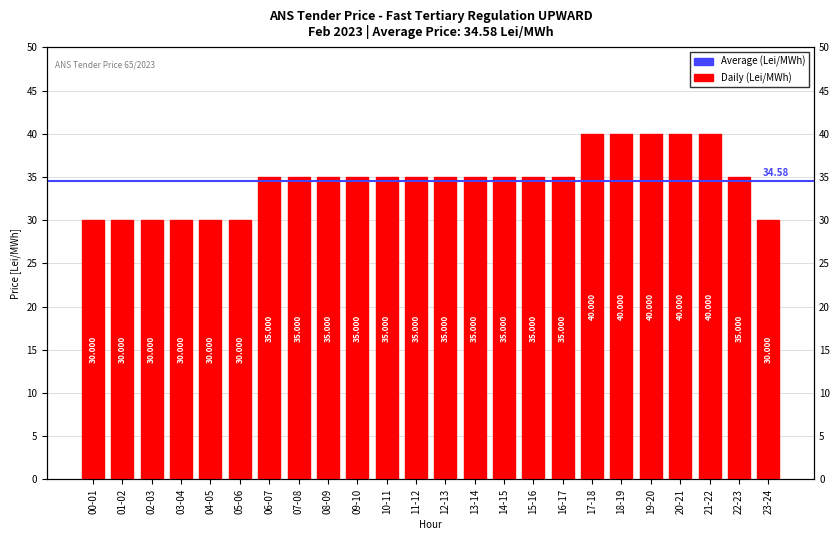

What is the sum of all values?

830